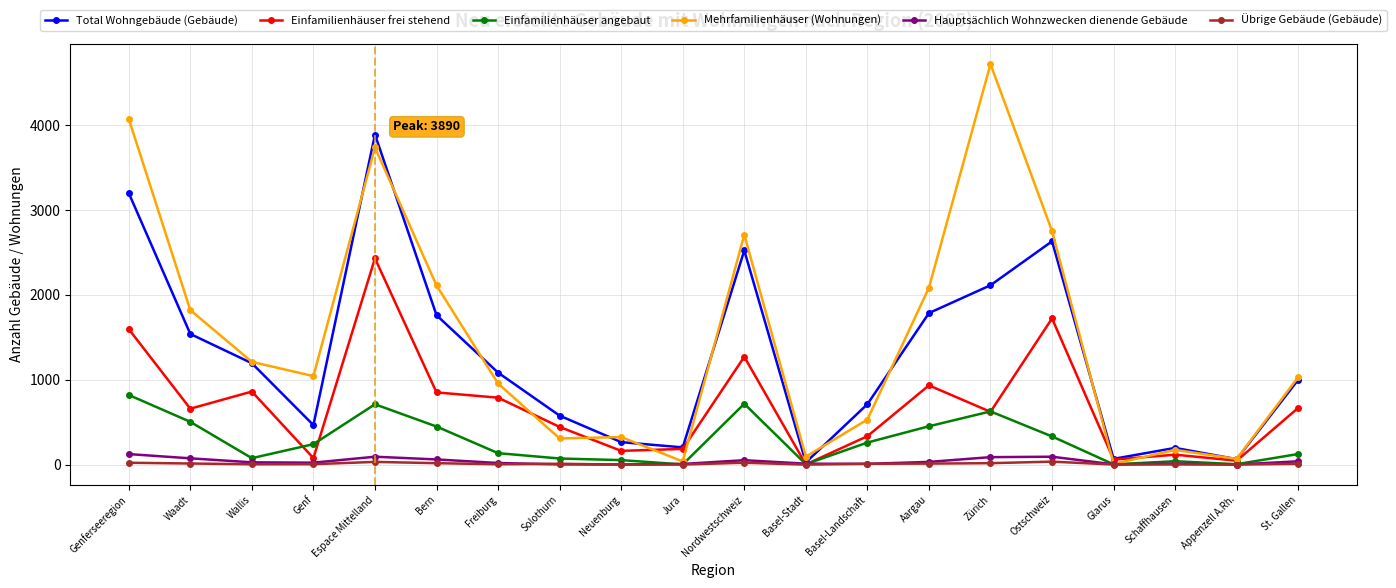

True or false: Total Wohngebäude (Gebäude) has more than 1 interior local peaks.

True